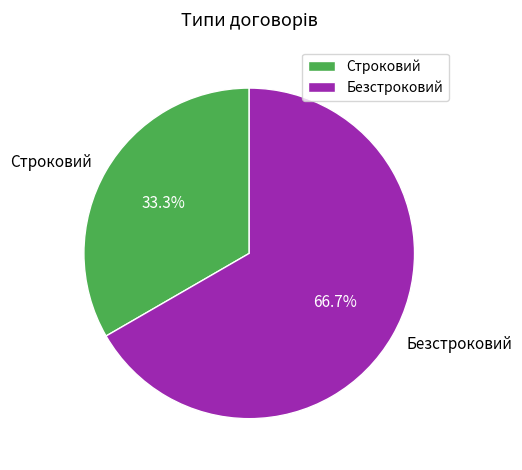

Which slice is the smallest?

Строковий